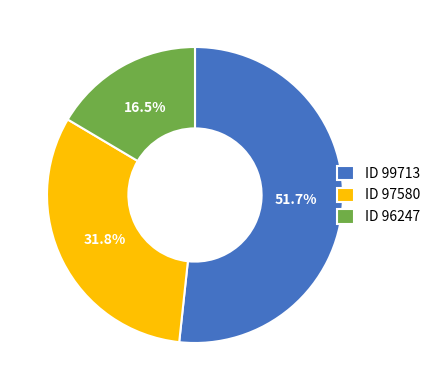

How many slices are in this pie chart?

3